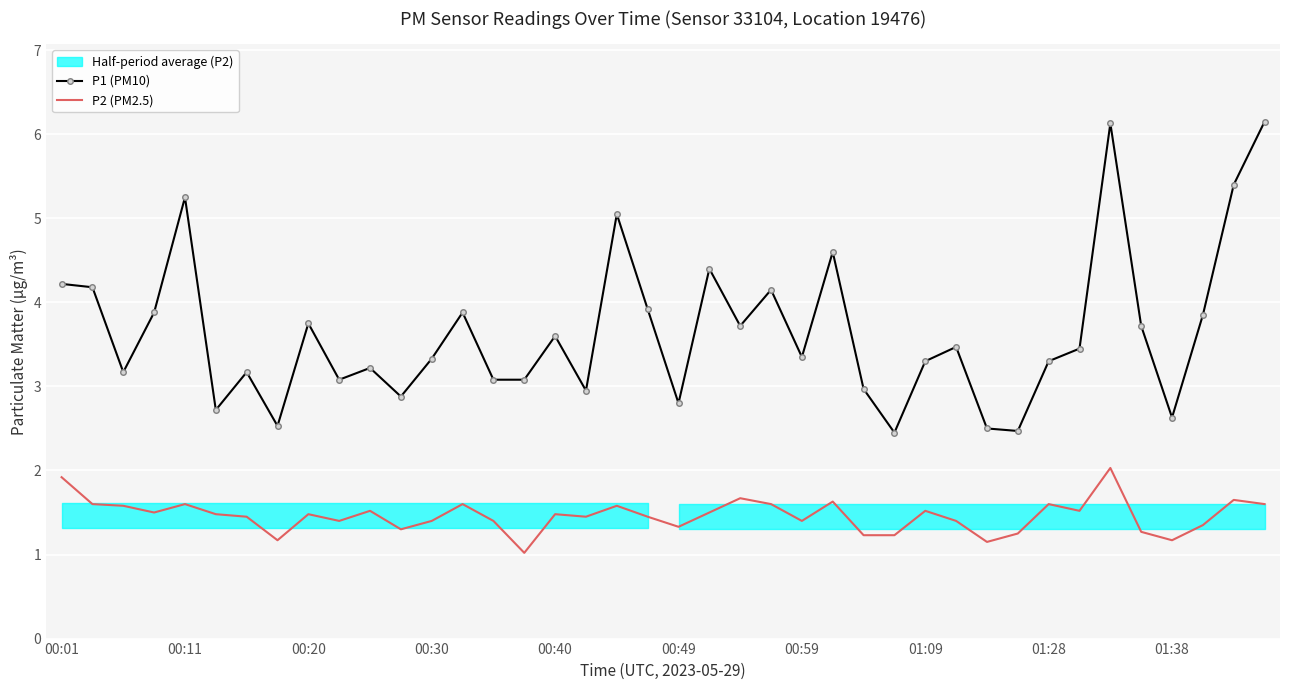

Which series has the widest spread of values?

P1 (PM10)